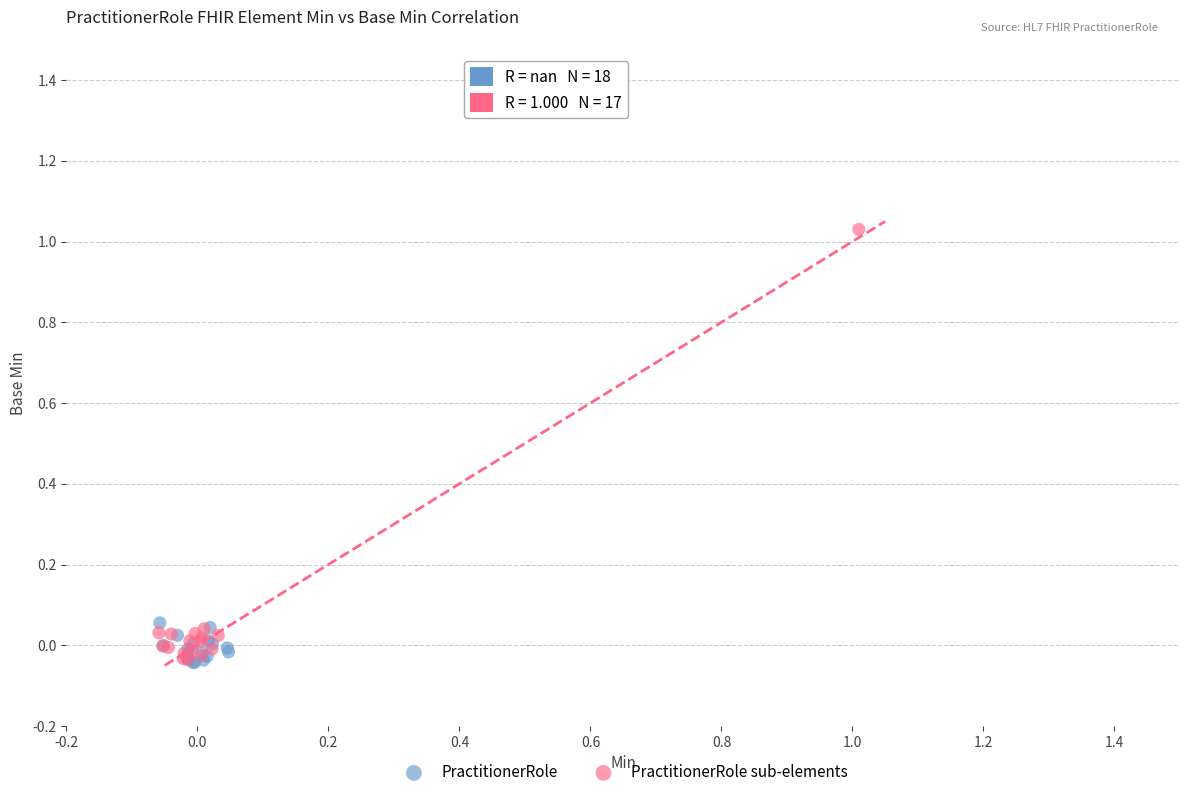

Which series has the largest Y range (max minus min)?

PractitionerRole sub-elements